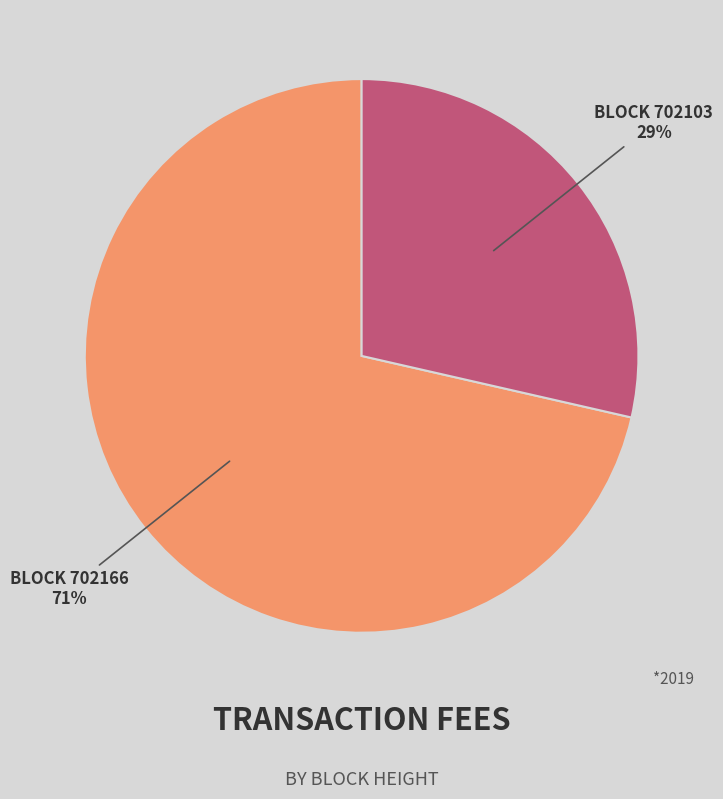

Is there a majority slice in this chart?

Yes